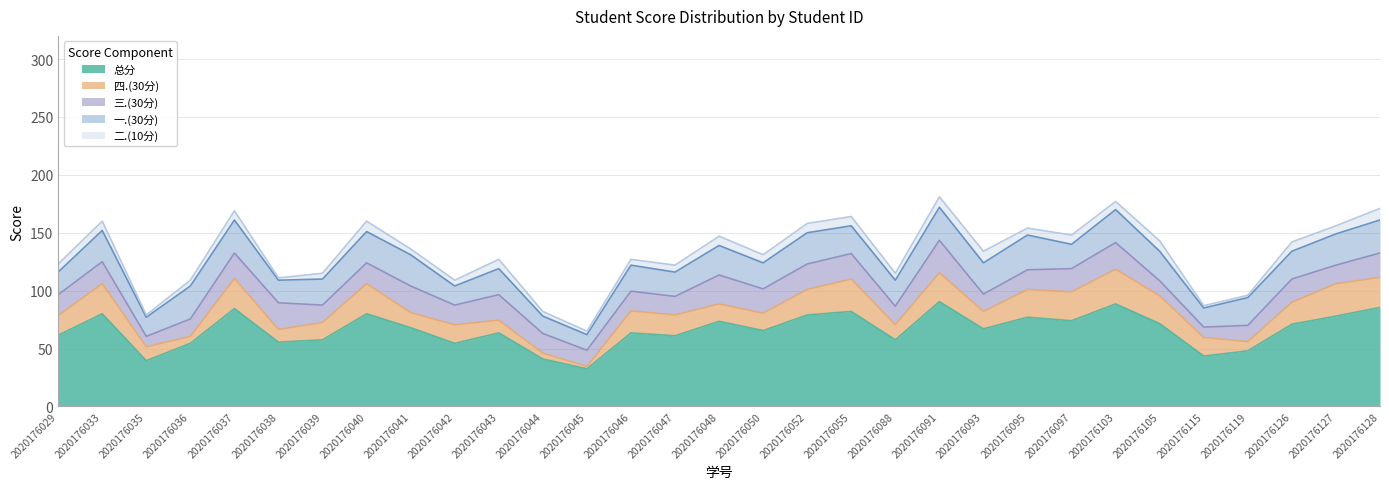

Between 2020176033 and 2020176126, which series saw the biggest shift?

总分